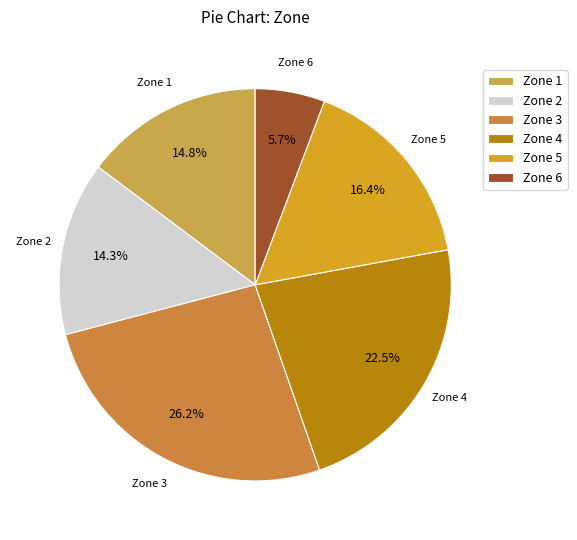

Count the number of slices in the pie.

6